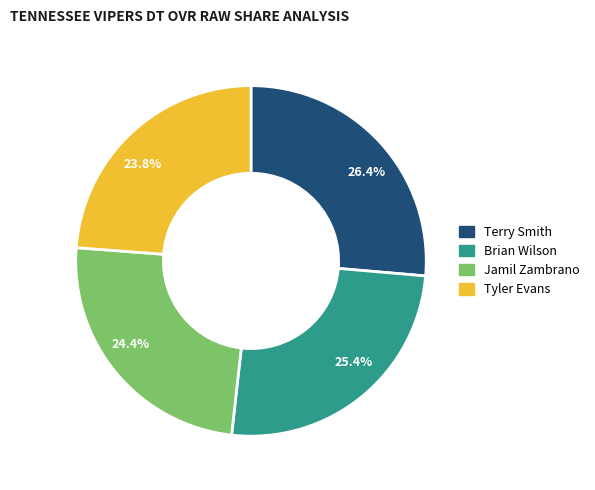

Which has a higher value, 23.8% or 25.4%?

25.4%